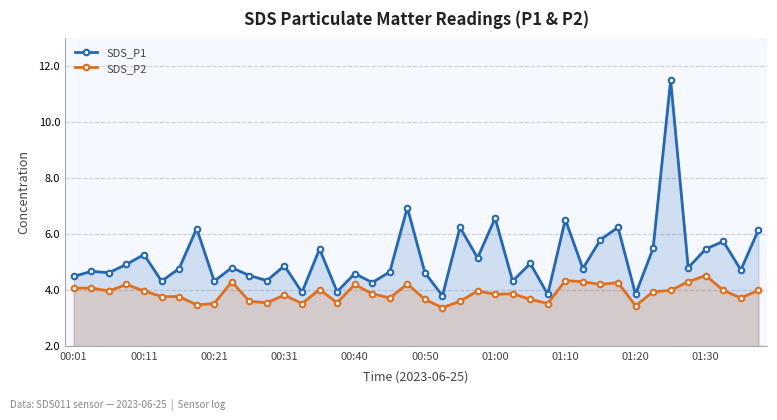

Which series has the largest total across all categories?

SDS_P1